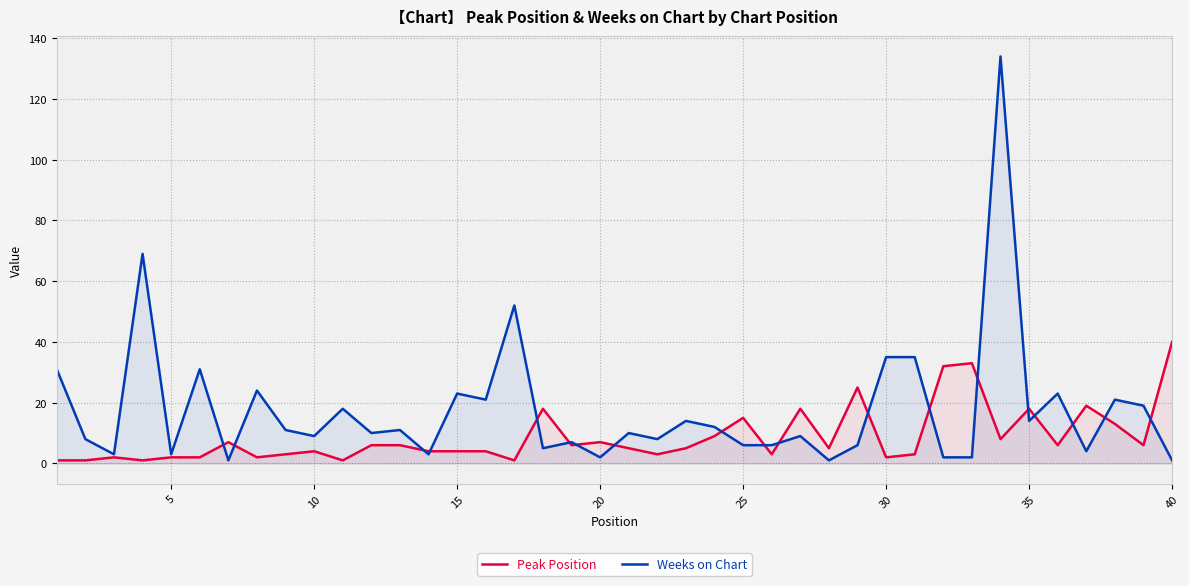

At how many categories does at least one series exceed 74?

1